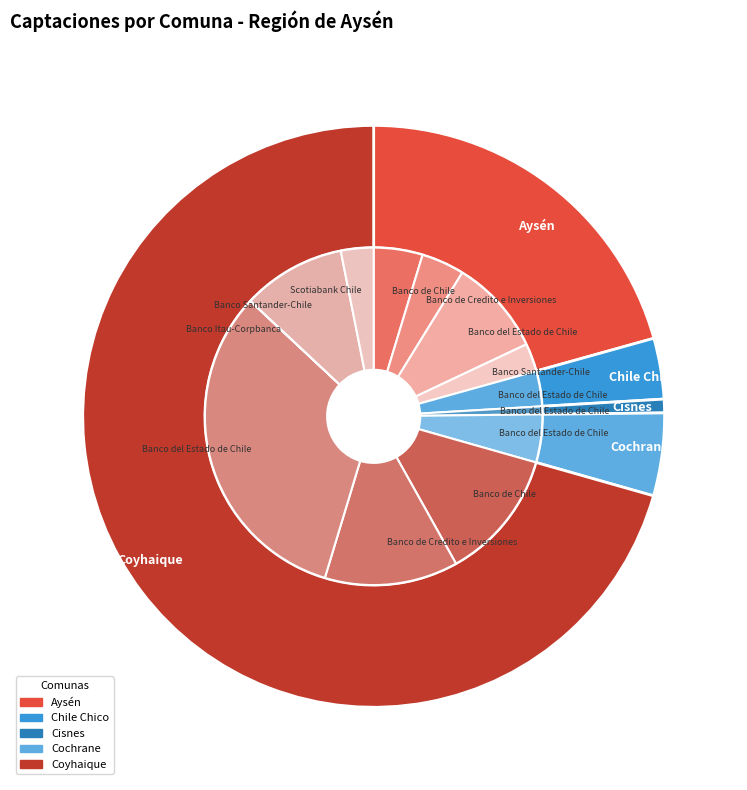

Does Aysén account for over 50% of the chart?

No